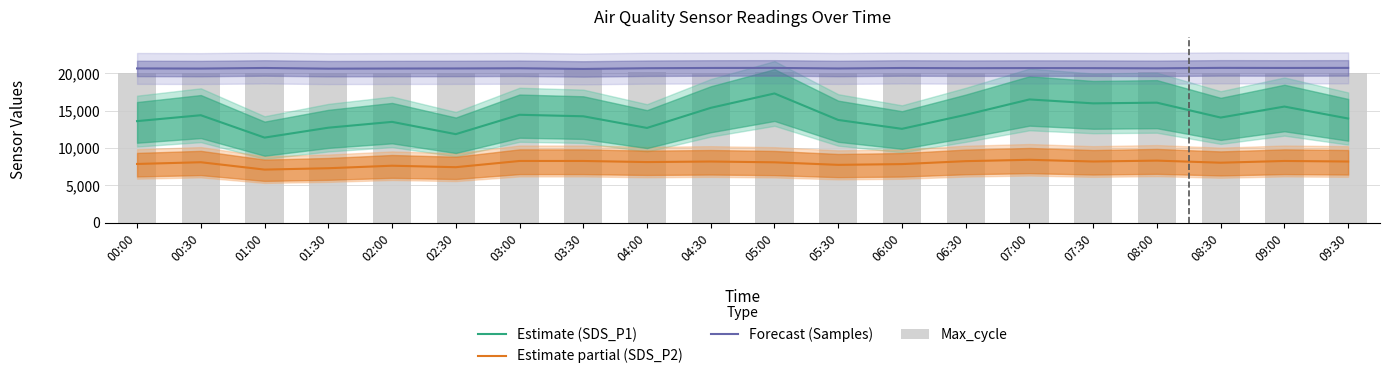

What is the difference between the Forecast (Samples) values at 05:30 and 08:00?

19.9